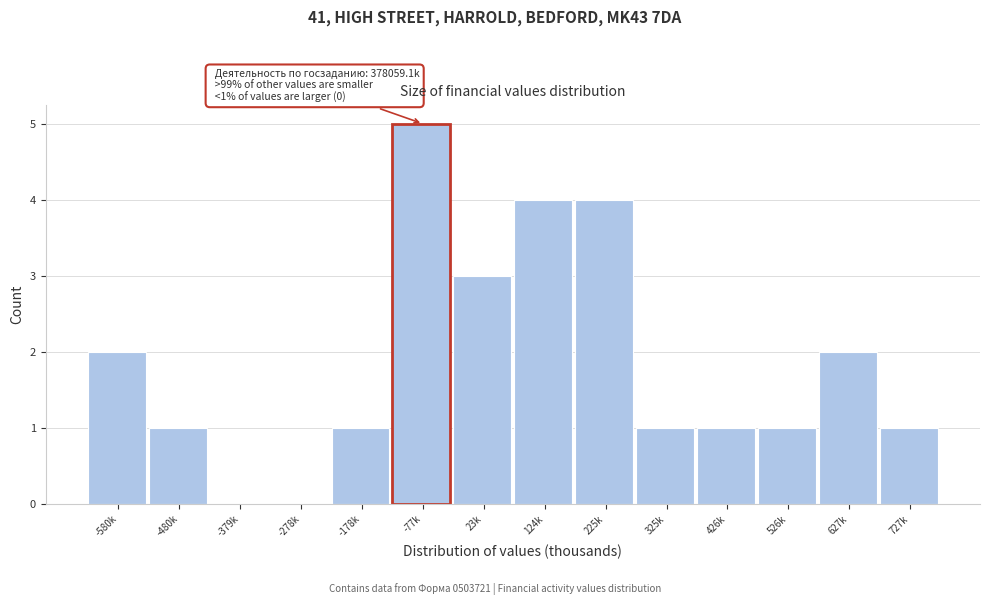

Reading left to right, extract all data points from this chart.

-580k=2	-480k=1	-379k=0	-278k=0	-178k=1	-77k=5	23k=3	124k=4	225k=4	325k=1	426k=1	526k=1	627k=2	727k=1